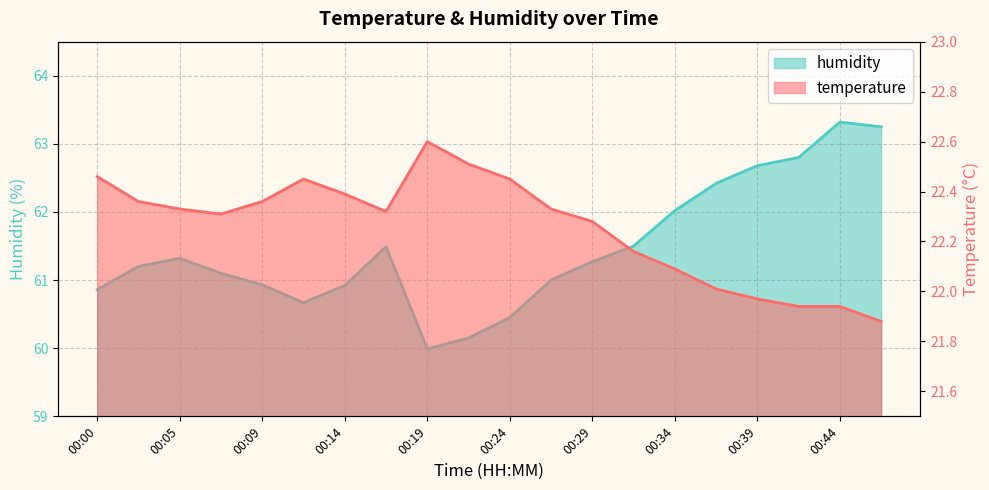

At how many categories does at least one series exceed 47?

20